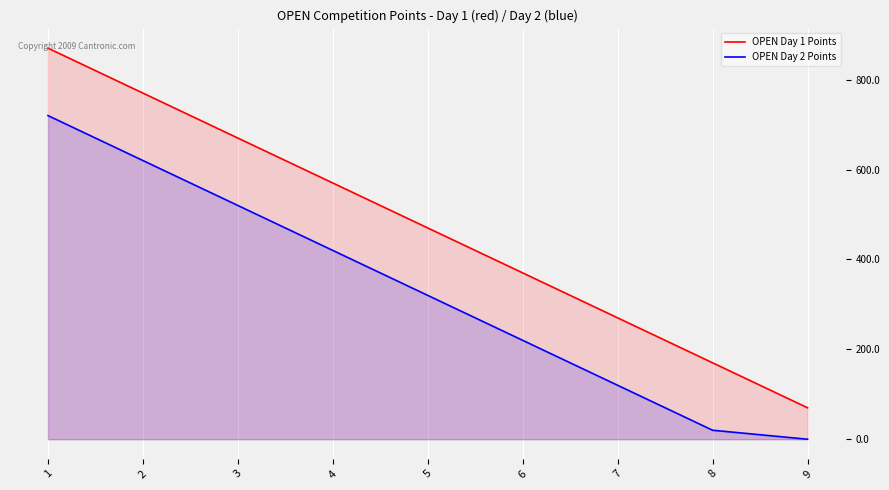

Reading left to right, list all the values displayed in this chart.

OPEN Day 1 Points: 870	770	670	570	470	370	270	170	70
OPEN Day 2 Points: 720	620	520	420	320	220	120	20	0